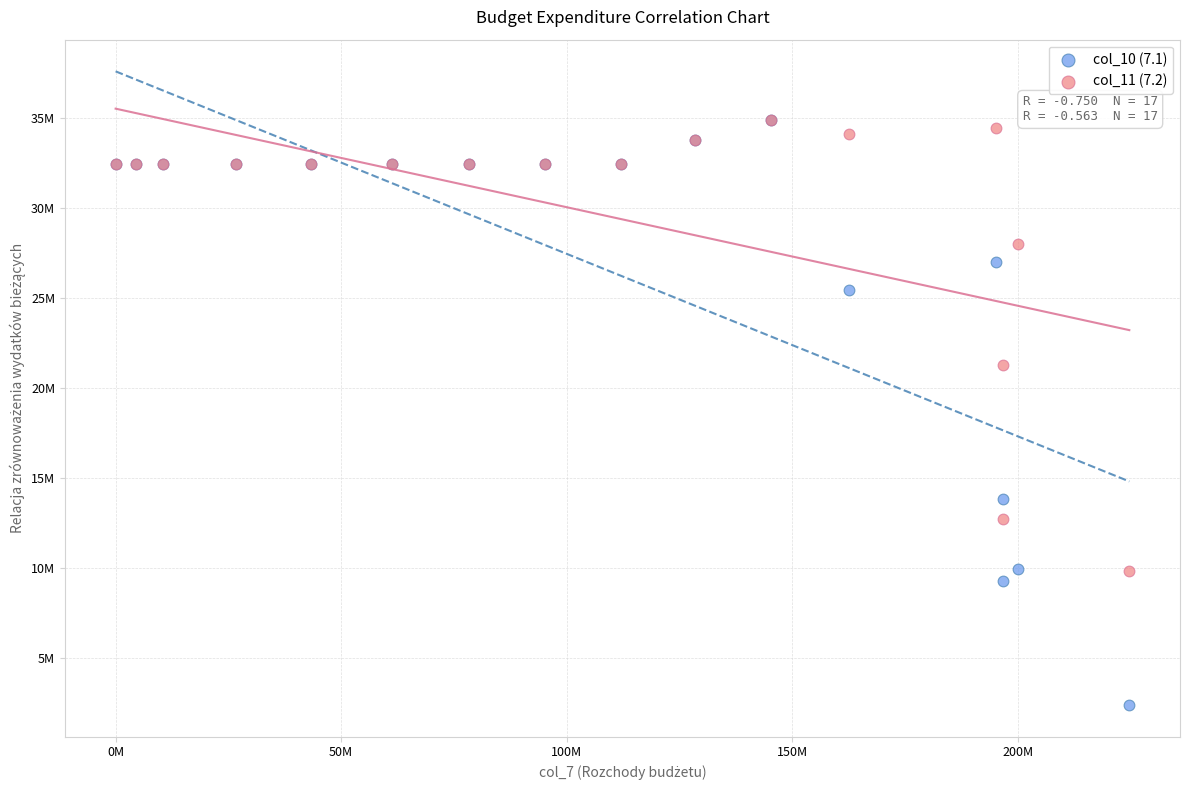

Which series has the largest Y range (max minus min)?

col_10 (7.1)